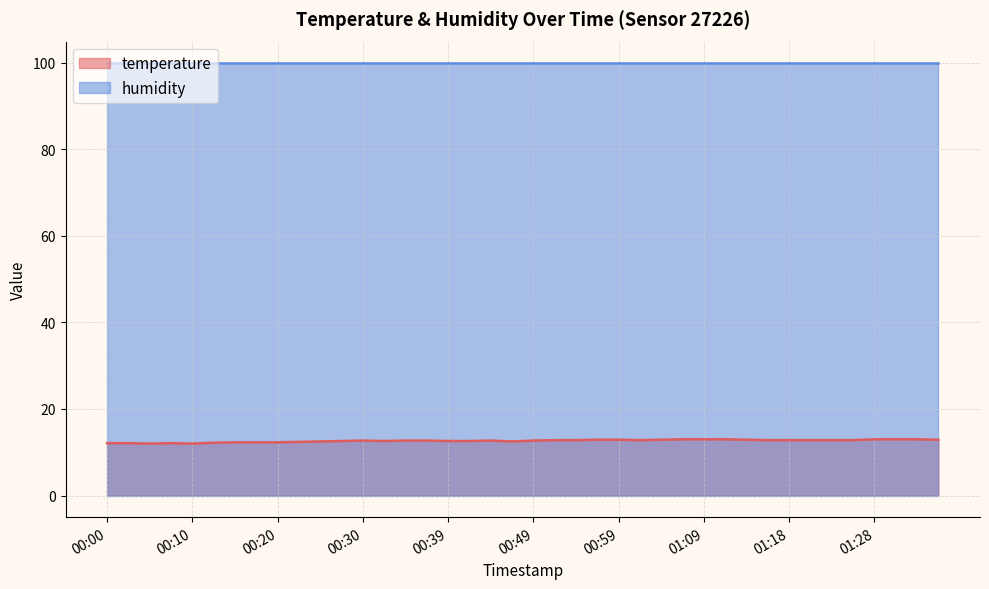

What is the average value?

12.6